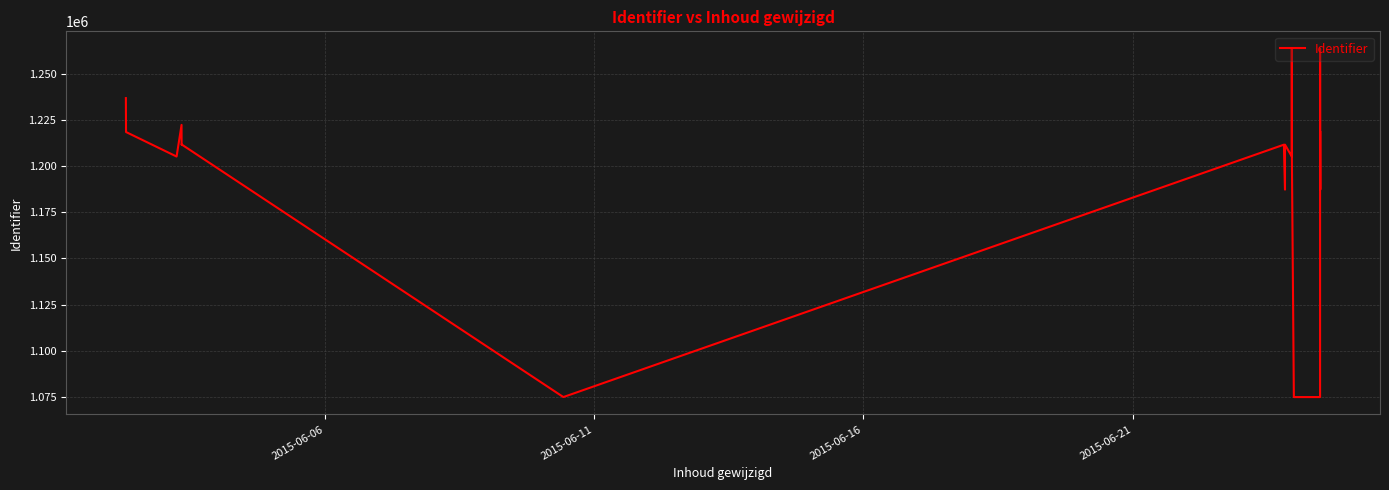

What is the minimum value shown in the chart?

1074977